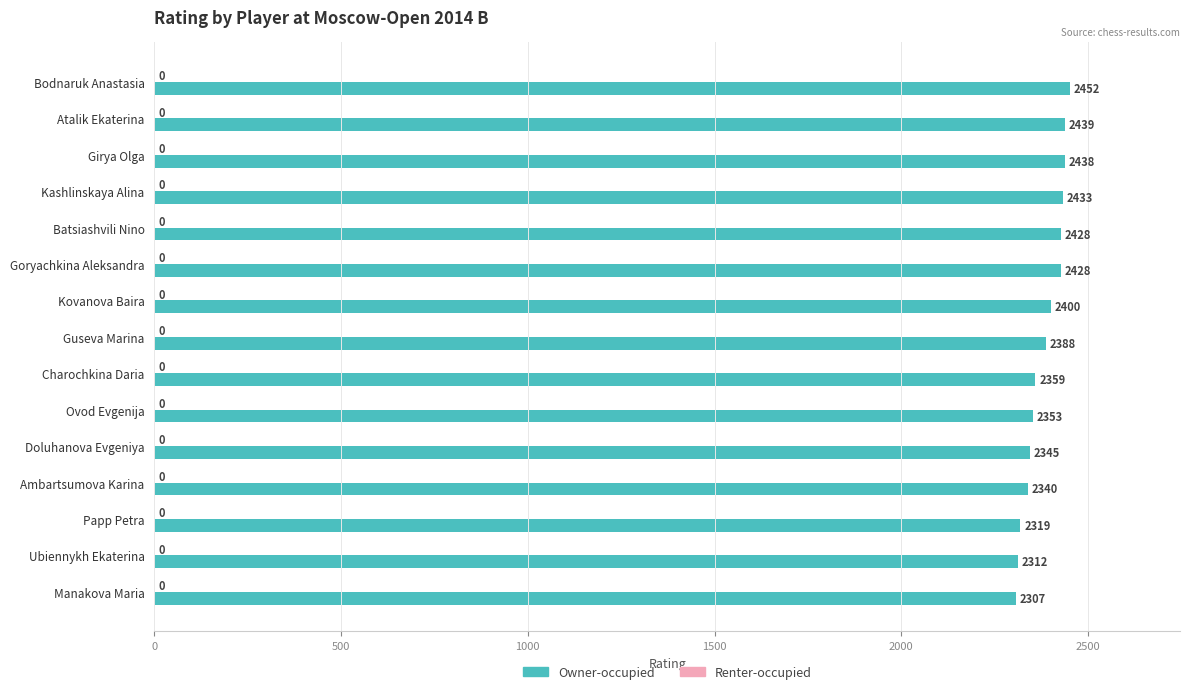

How many bars are there in total?

15